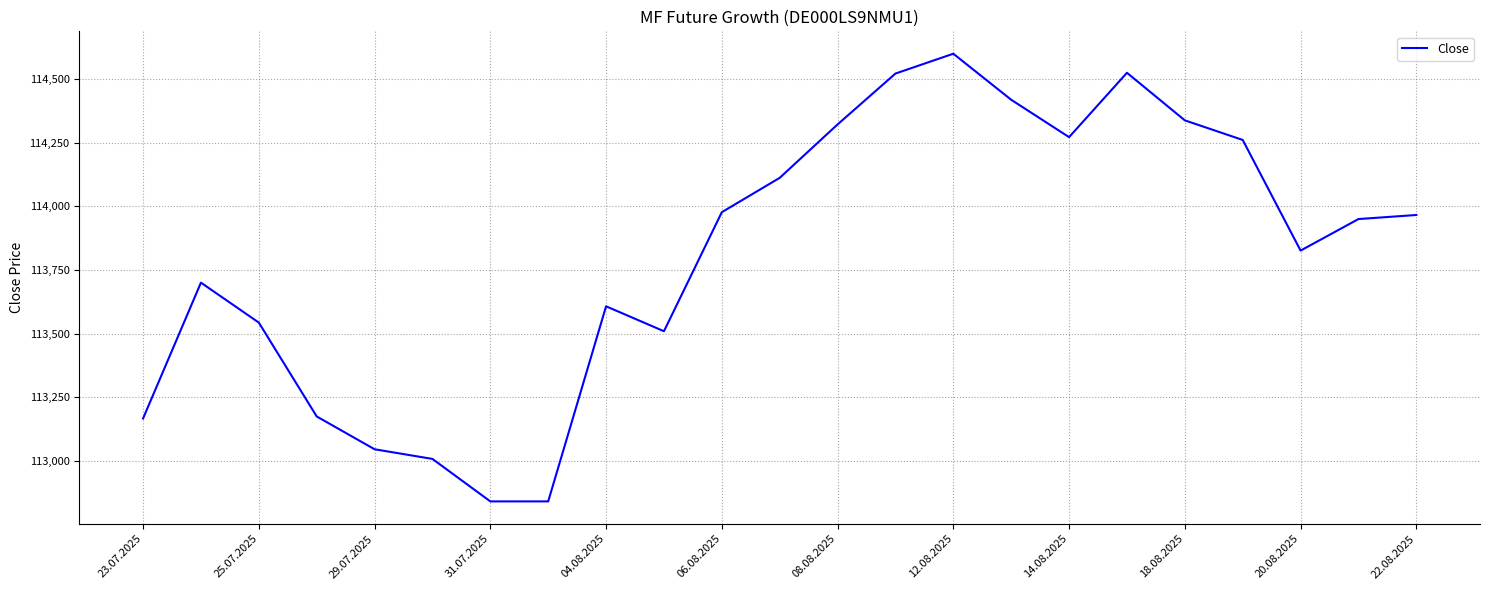

What is the smallest value displayed?

112840